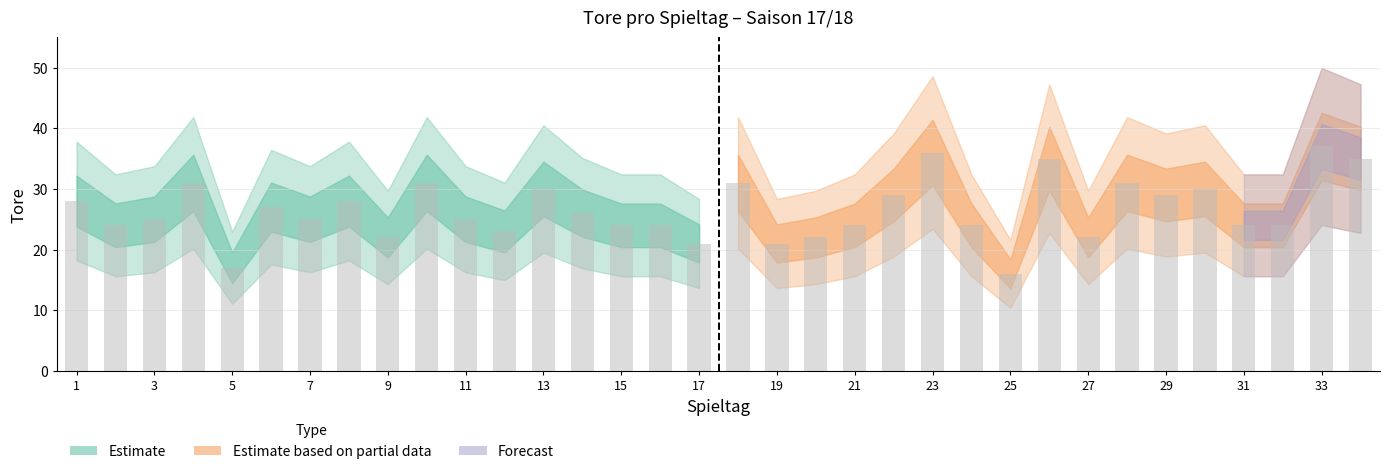

Is it true that the value at 13 is 30?

True